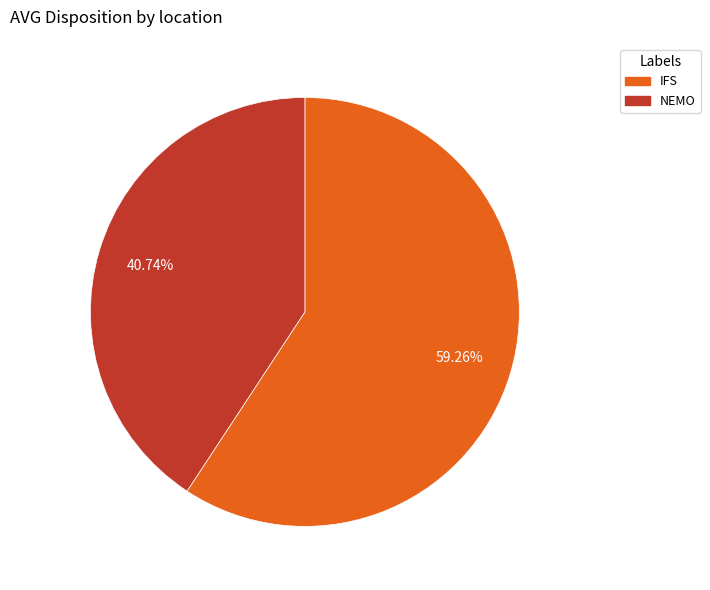

To the nearest percent, what is the difference between the largest and smallest slice percentages?

19%